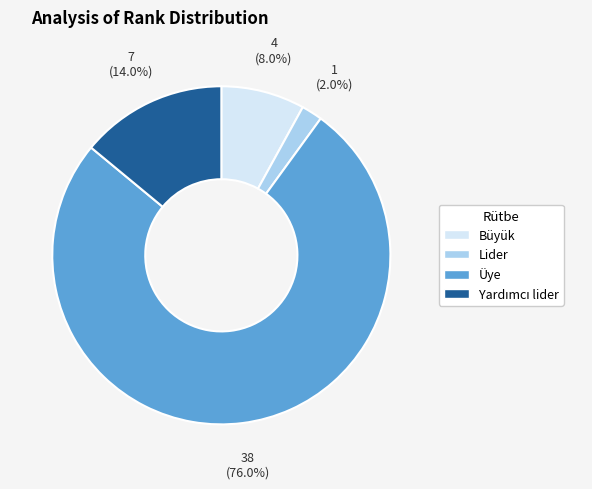

What percentage do Lider and Üye together represent?

78.0%